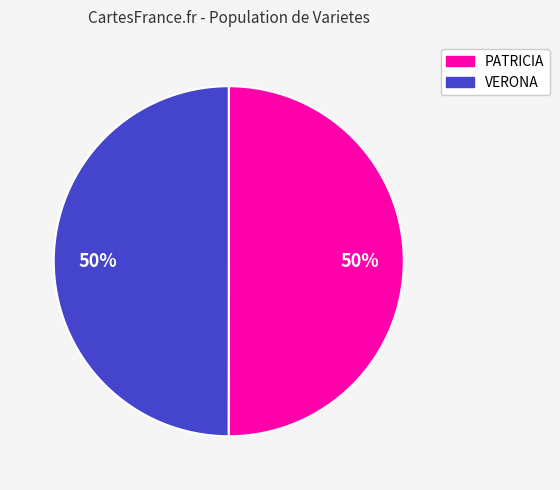

Do PATRICIA and VERONA together represent more than half of the pie?

Yes